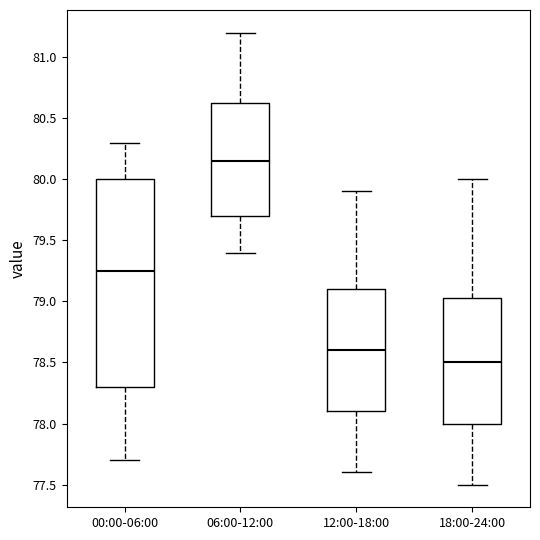

Reading left to right, transcribe this box plot: for each box, give where its median line is, the range the box spans, and where its two whiskers end, as read against the y-axis. The values are not printed on the chart, so give them approximately, as read against the axis.

00:00-06:00: median 79.25, box 78.30 to 80.00, whiskers 77.70 to 80.30
06:00-12:00: median 80.15, box 79.70 to 80.65, whiskers 79.40 to 81.20
12:00-18:00: median 78.60, box 78.10 to 79.10, whiskers 77.60 to 79.90
18:00-24:00: median 78.50, box 78.00 to 79.05, whiskers 77.50 to 80.00